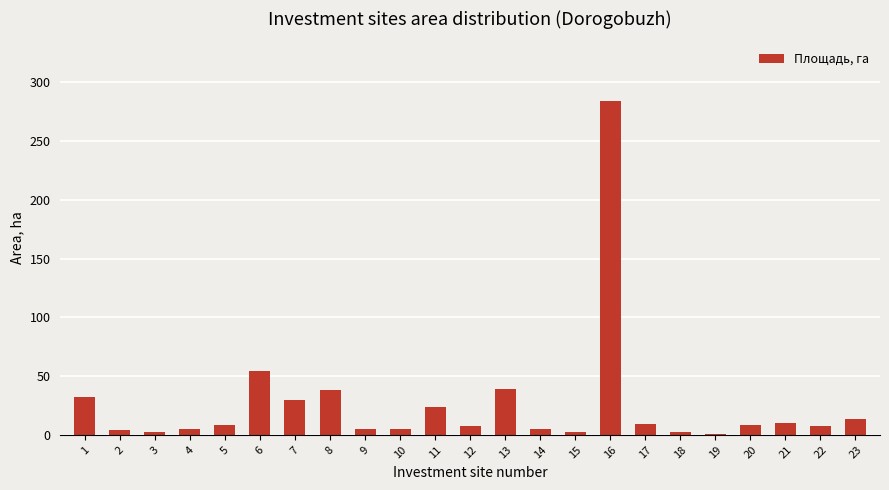

At which category does the chart reach its peak across all series?

16